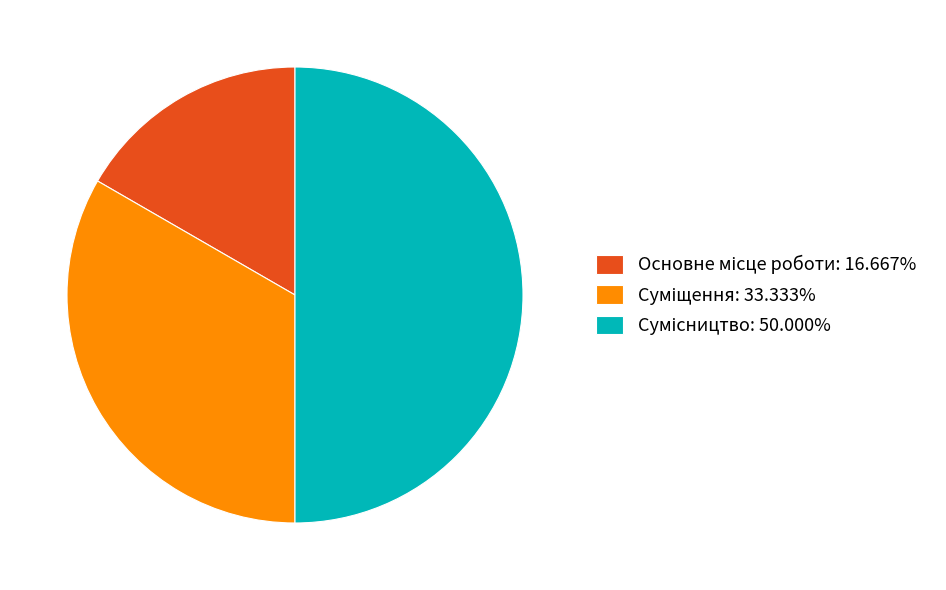

Which has a higher value, Основне місце роботи or Сумісництво?

Сумісництво